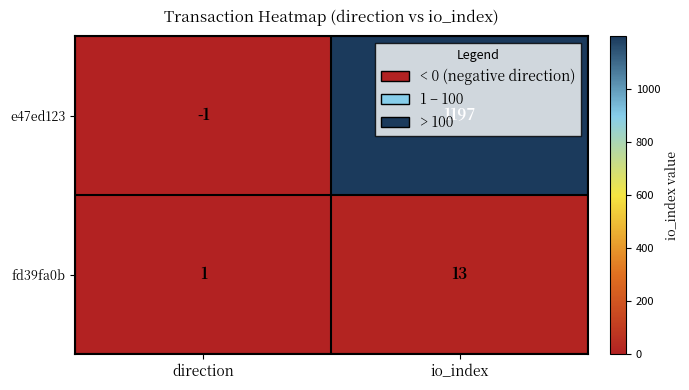

Is it true that fd39fa0b equals 0 at direction?

False